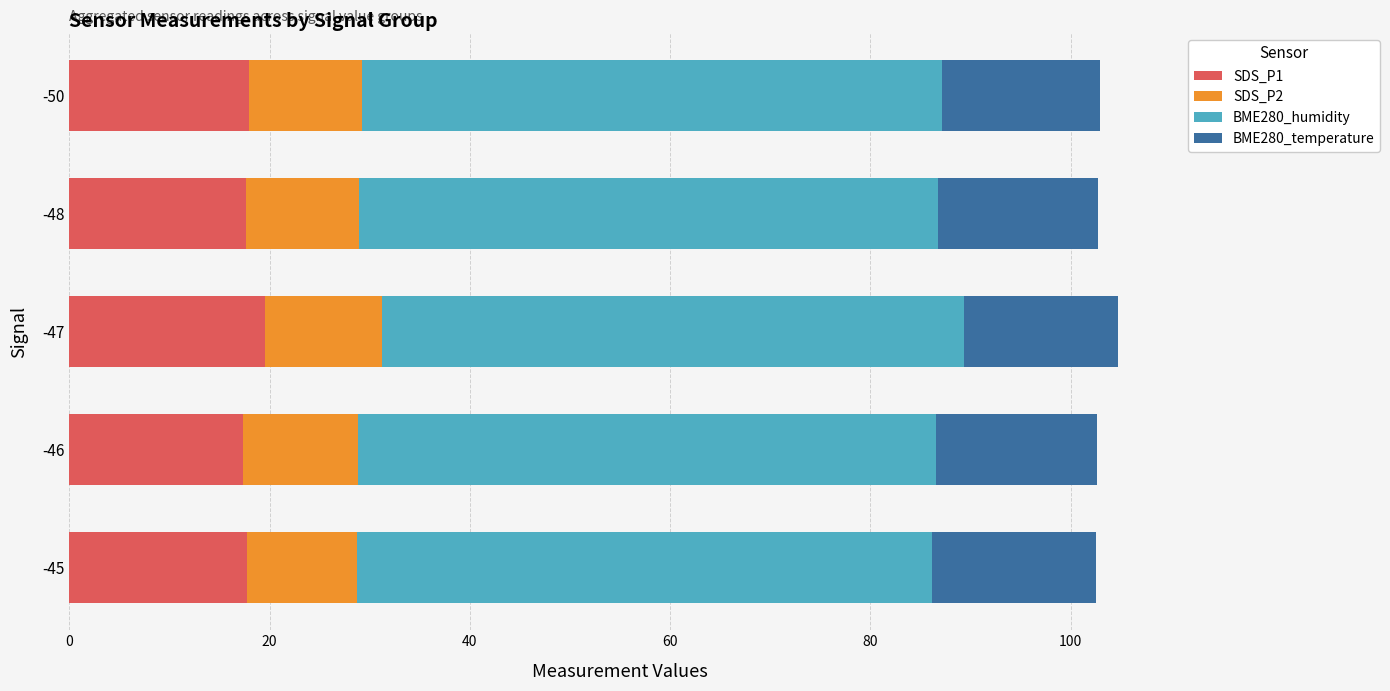

What is the lowest value of the SDS_P1 series?

17.3